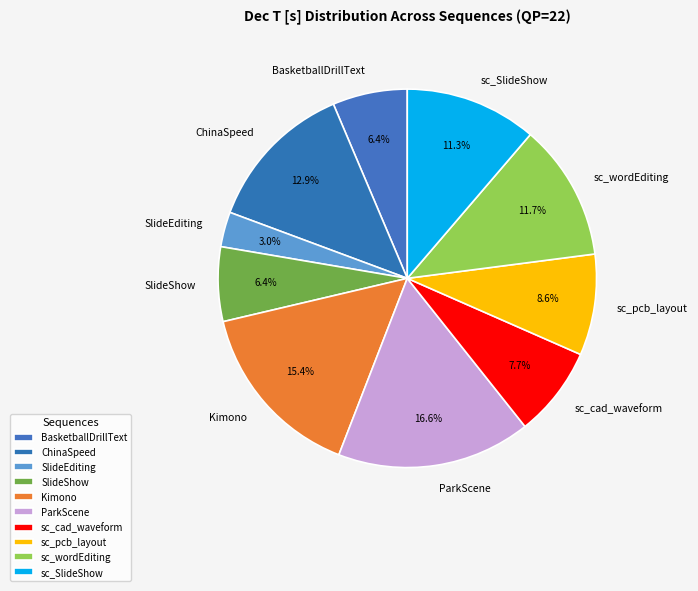

Is there any slice that represents more than half of the pie?

No